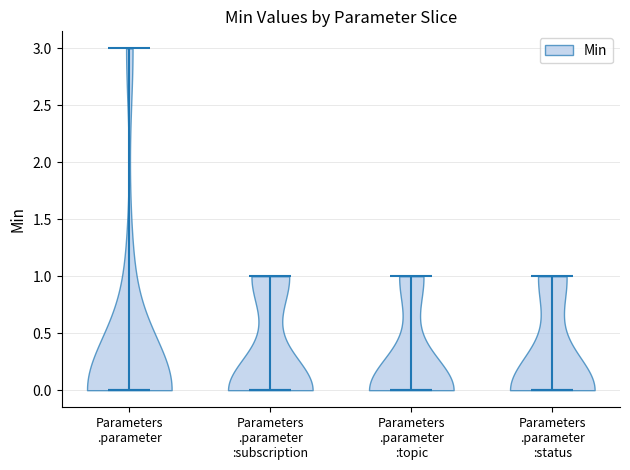

Reading left to right, read every violin against the y-axis: where its median line is, and the lowest and highest points it reaches. The values are not printed on the chart, so give them approximately, as read against the axis.

Parameters .parameter: median line 0, lowest point 0, highest point 3
Parameters .parameter :subscription: median line 0, lowest point 0, highest point 1
Parameters .parameter :topic: median line 0, lowest point 0, highest point 1
Parameters .parameter :status: median line 0, lowest point 0, highest point 1